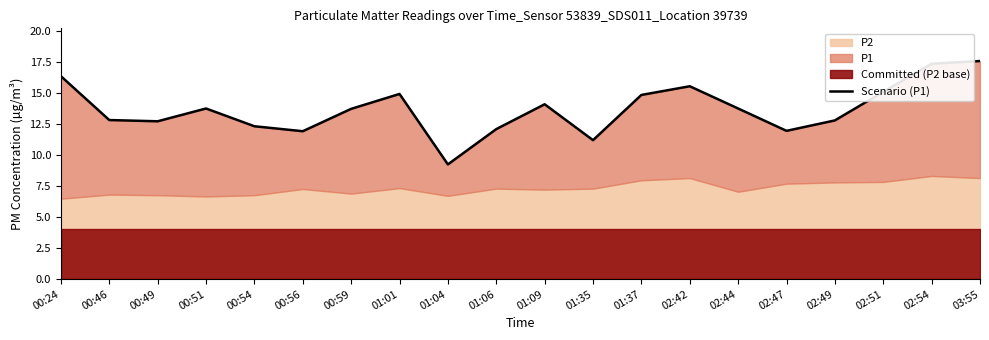

Which has a higher value, 01:04 or 00:51?

00:51